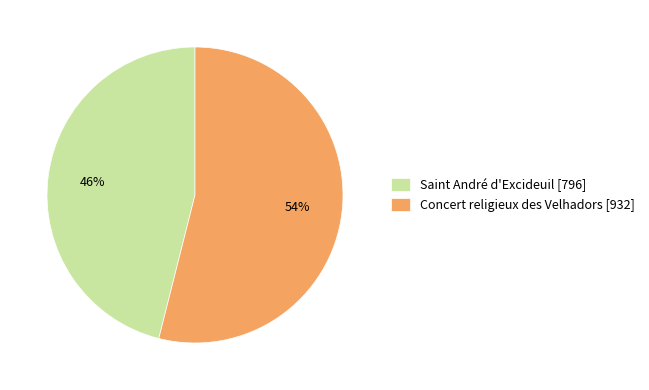

True or false: Saint André d'Excideuil [796] accounts for 32% of the total.

False